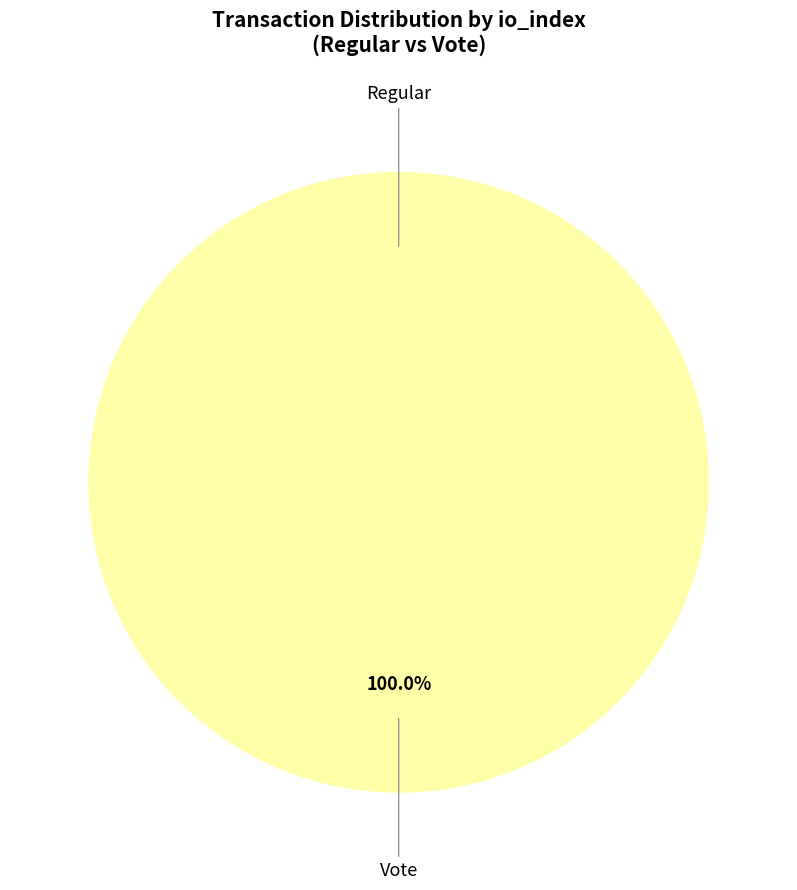

Which slice is the largest?

Vote (io_index=2)